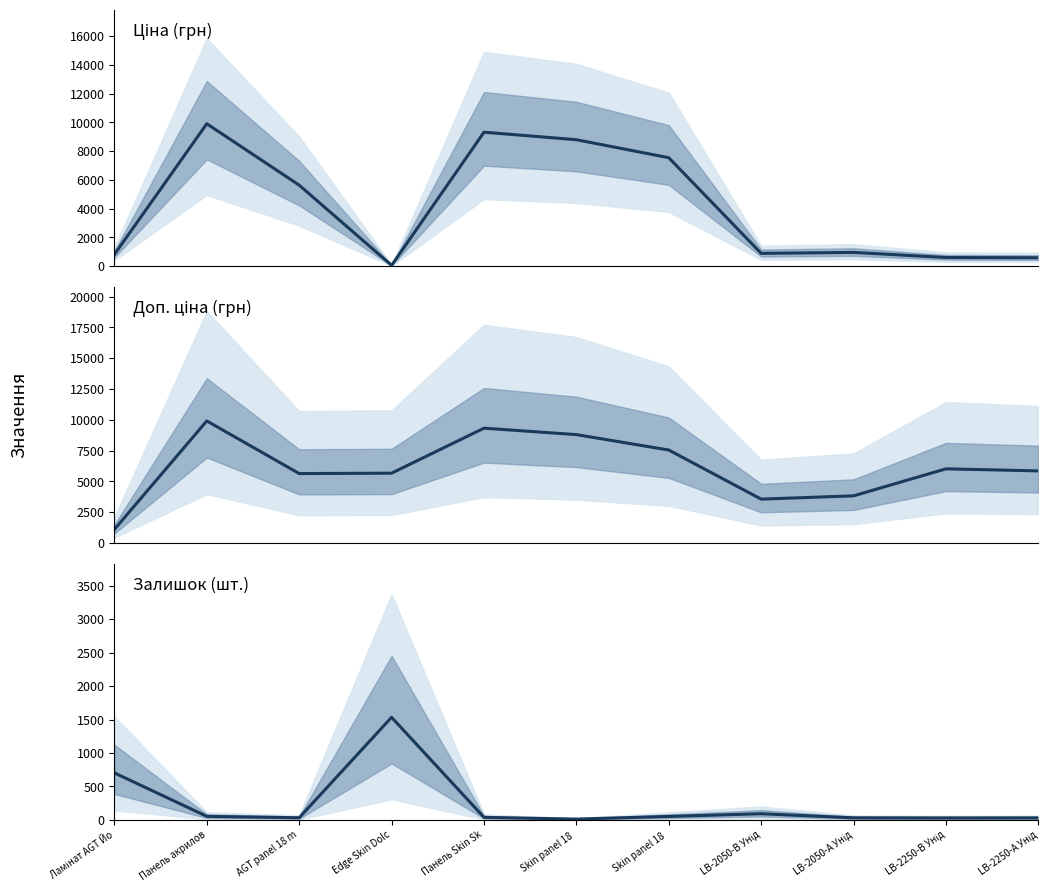

At which label is Доп. ціна closest to 5505?

AGT panel 18 m